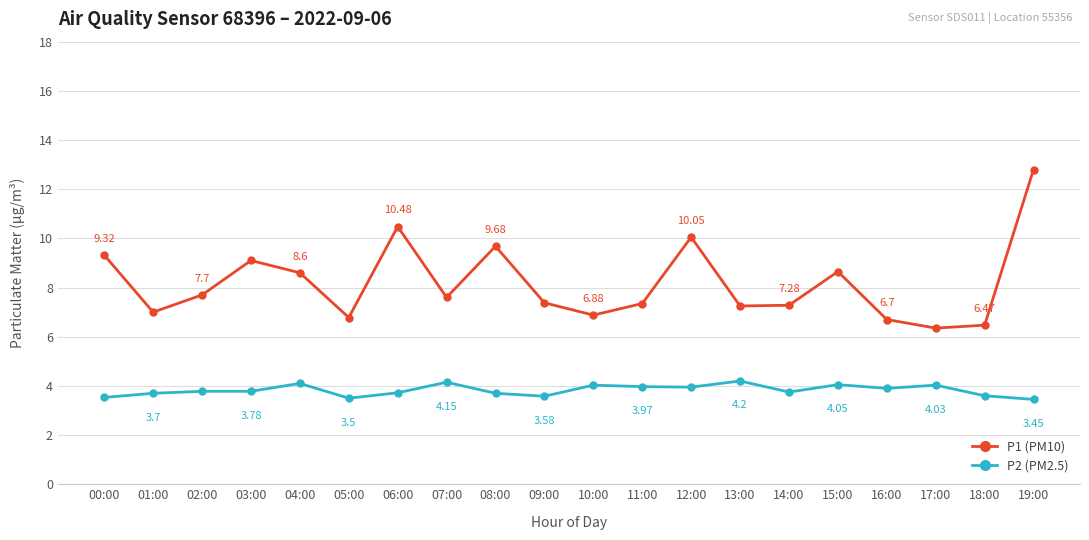

At which category is the sum across all series the highest?

19:00